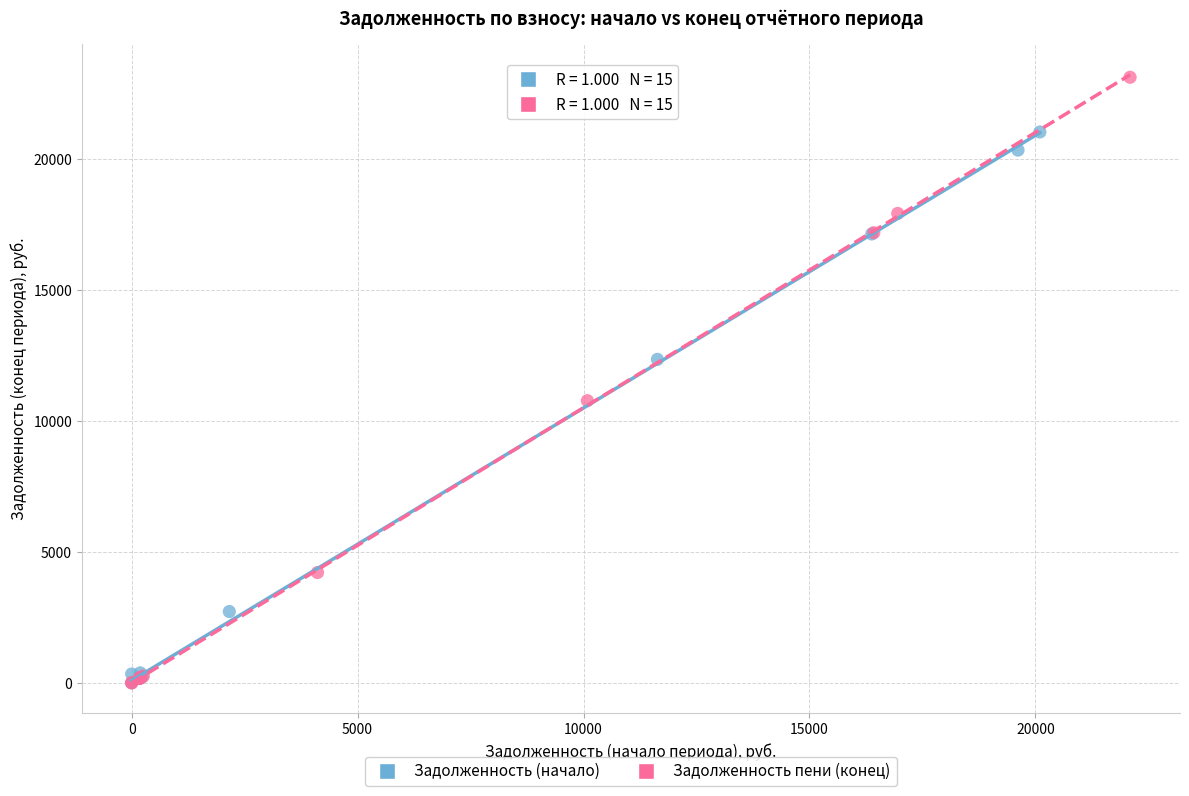

Which series has the widest spread of Y values?

Задолженность пени (конец)